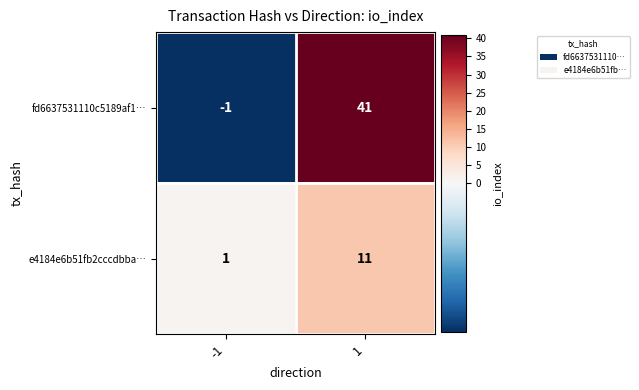

Reading right to left, list all the values displayed in this chart.

fd6637531110c5189af1…: 41	-1
e4184e6b51fb2cccdbba…: 11	1